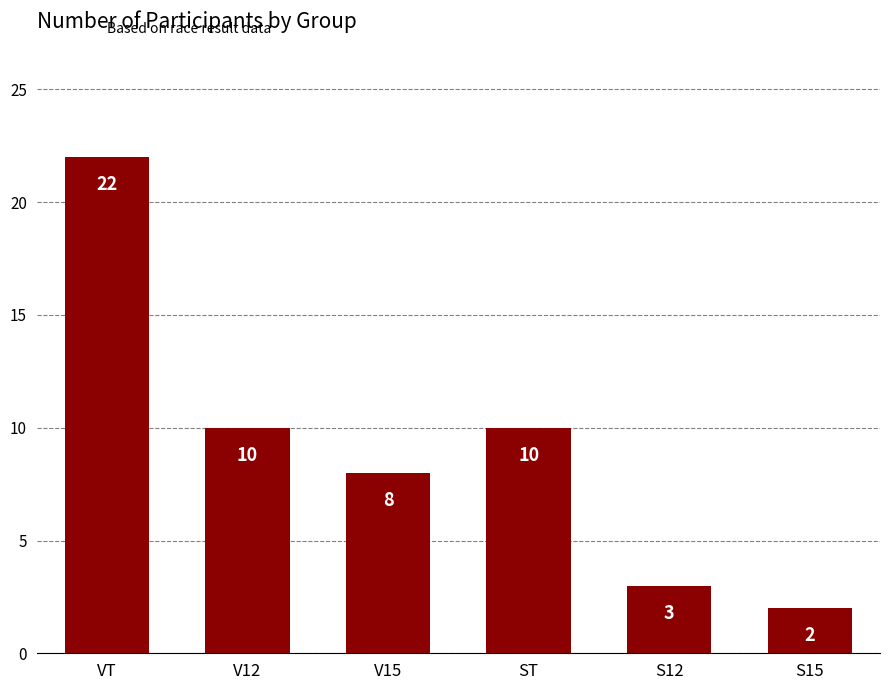

The chart shows a value of 8 at V15. True or false?

True